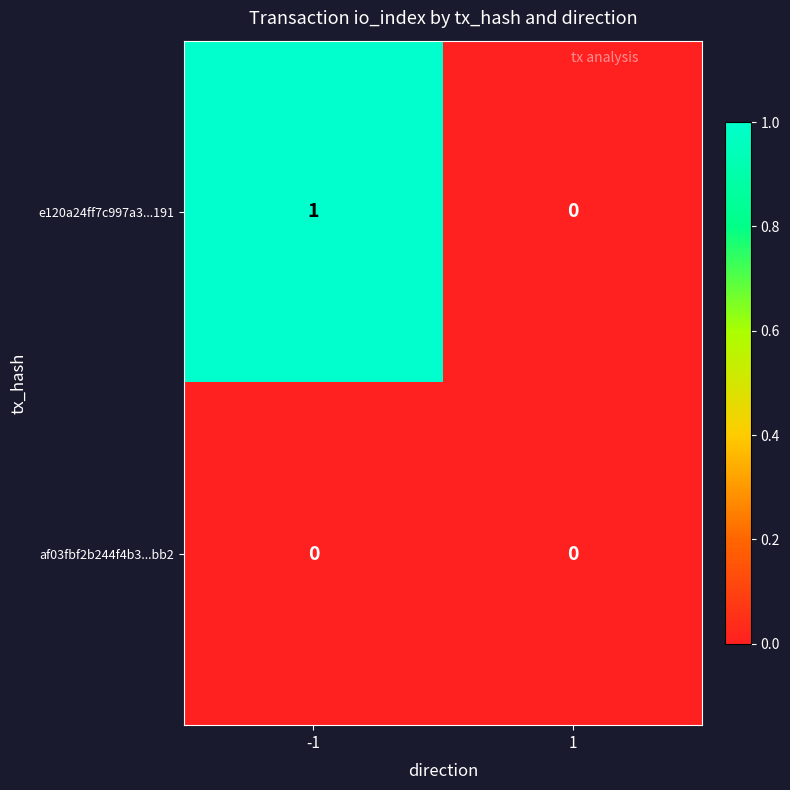

How many data points in e120a24ff7c997a3...191 are less than 1?

1